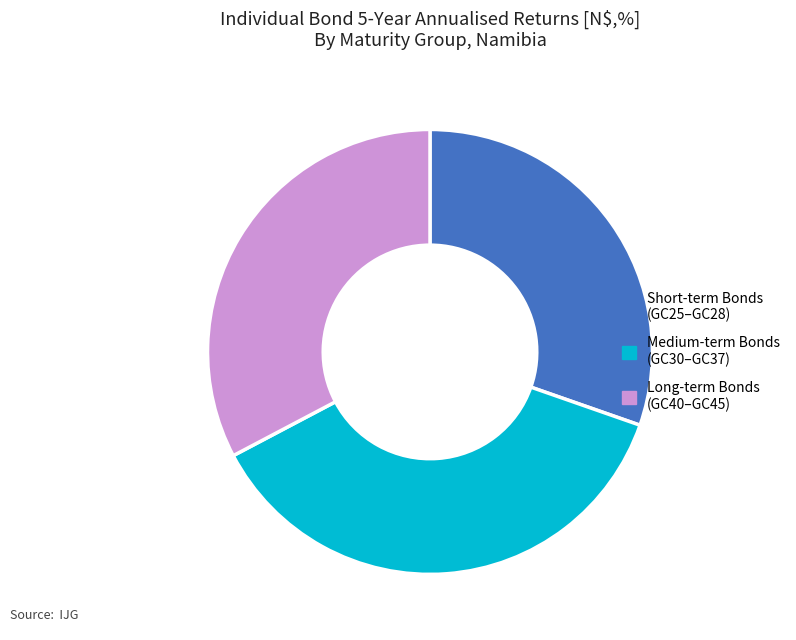

Which slice is the smallest?

Short-term Bonds (GC25–GC28)